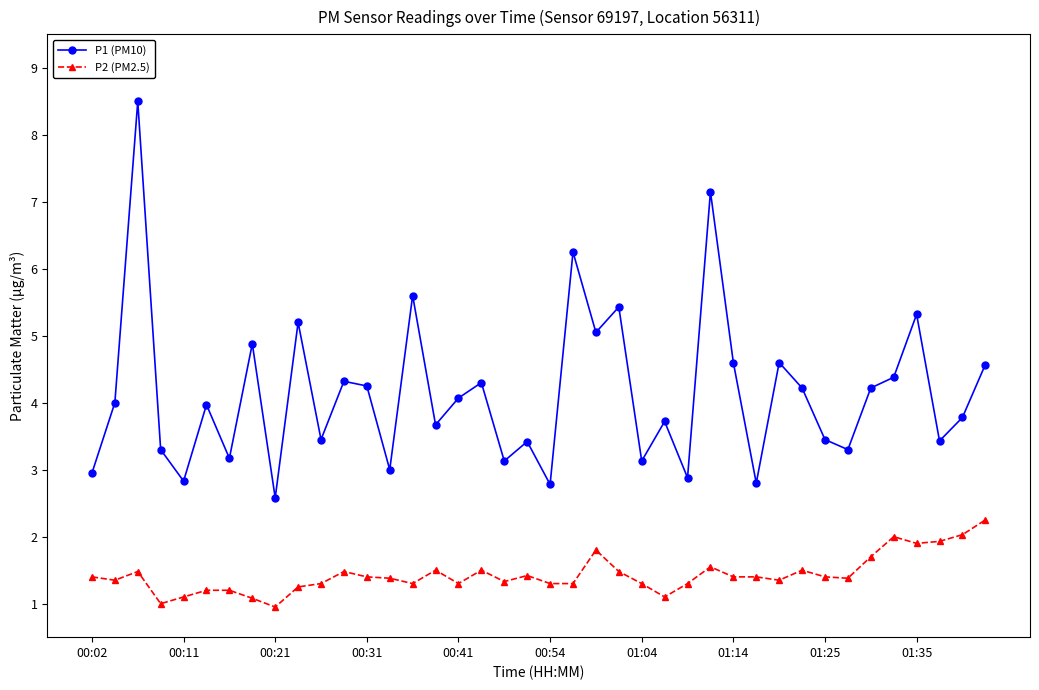

True or false: P1 (PM10) and P2 (PM2.5) cross at least once.

False